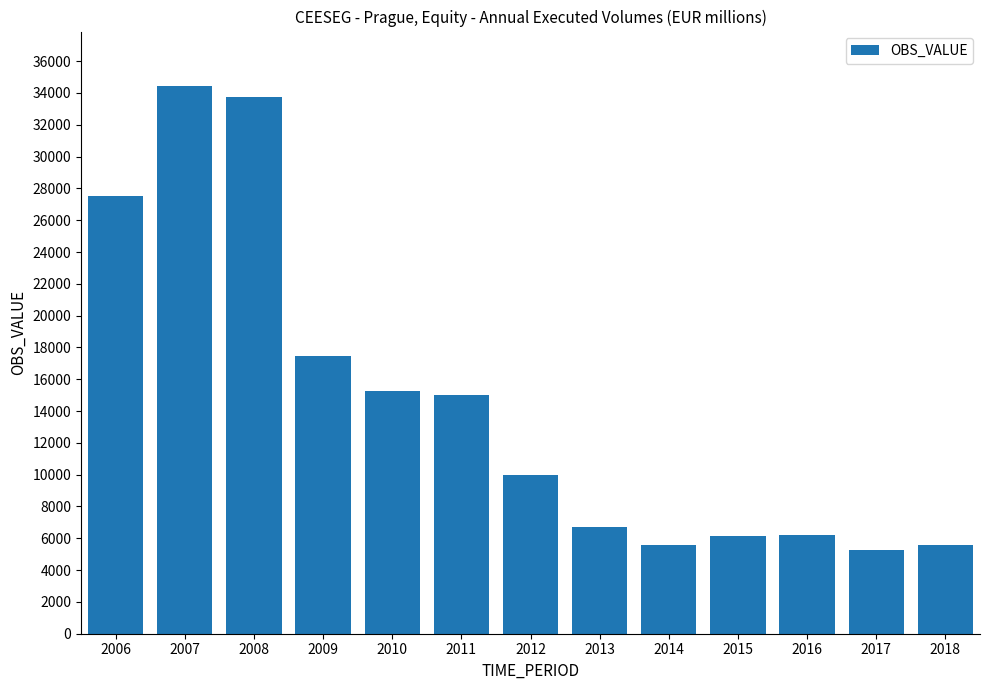

What is the value of the 8th bar from the left?

6725.8